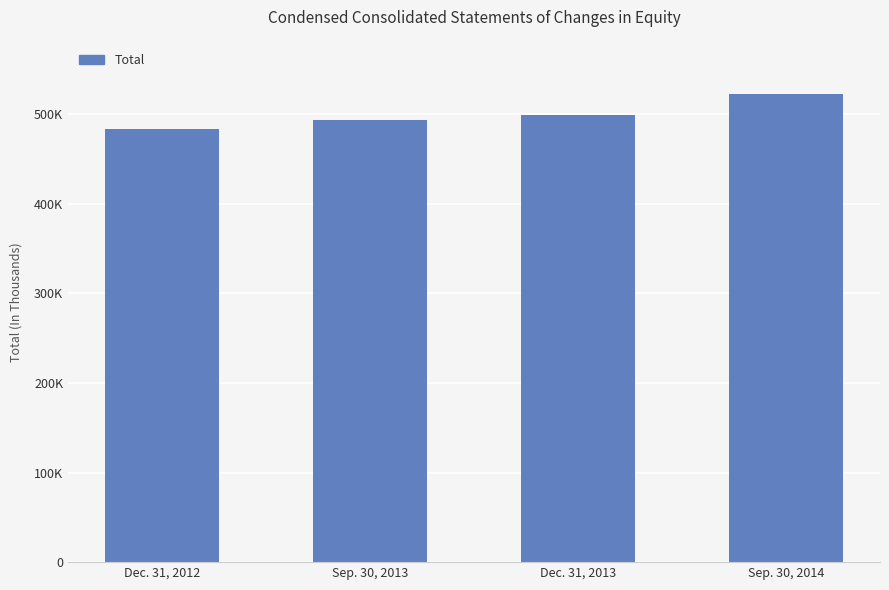

What is the difference between the maximum and minimum values?

38892